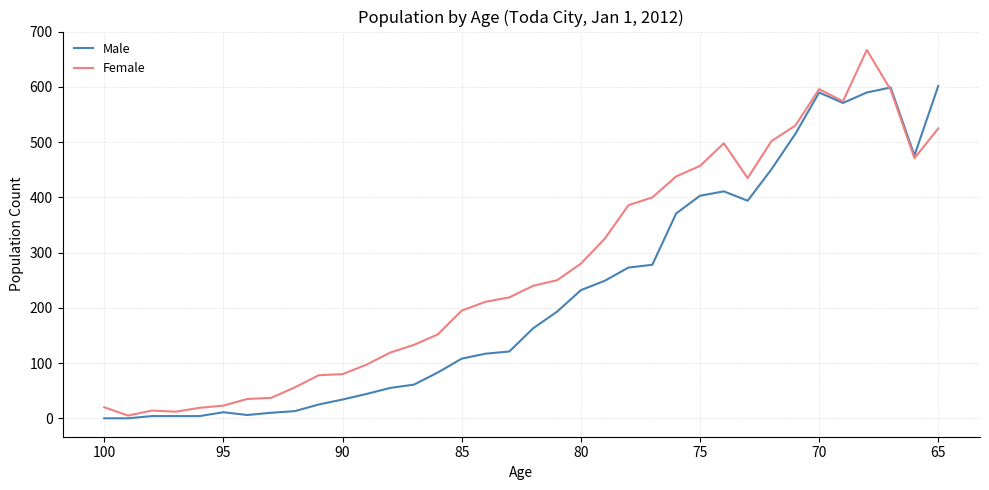

At how many categories does at least one series exceed 629?

1